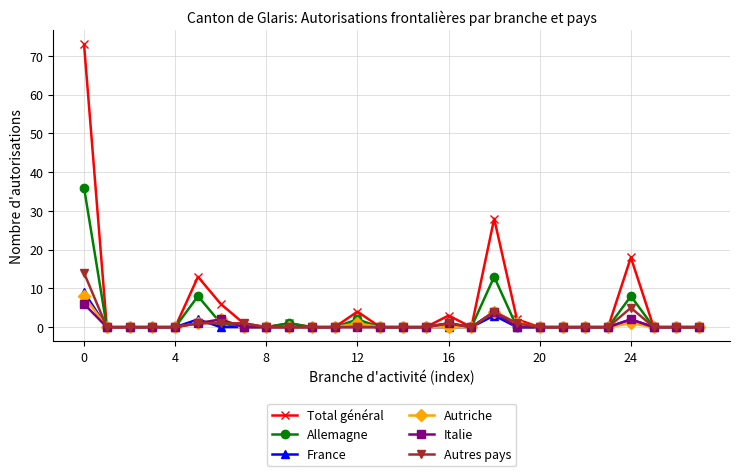

Which series has the widest spread of values?

Total général